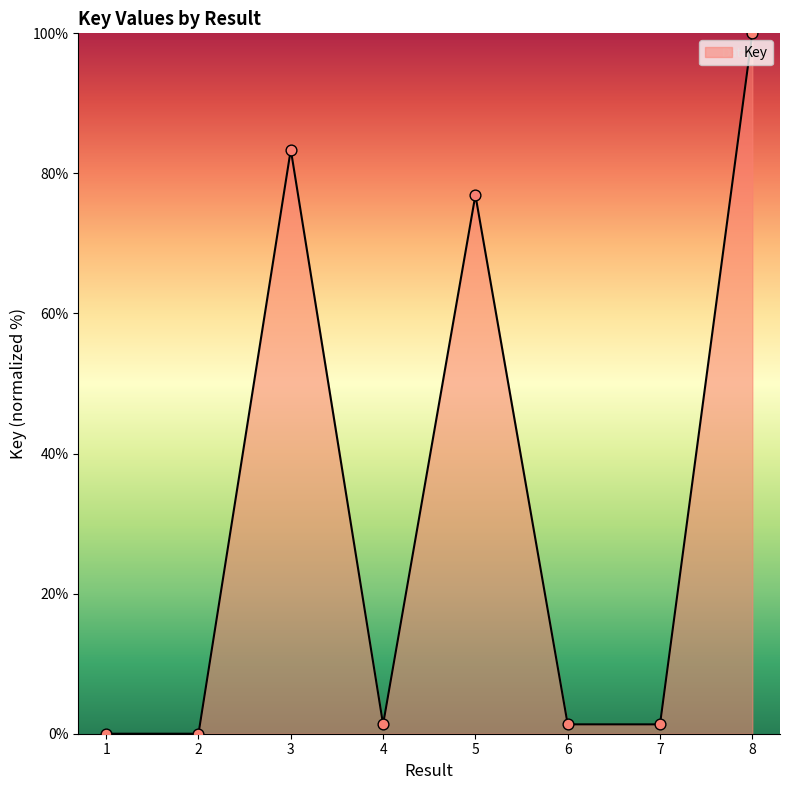

What is the change in value from 3 to 6?

-82.1